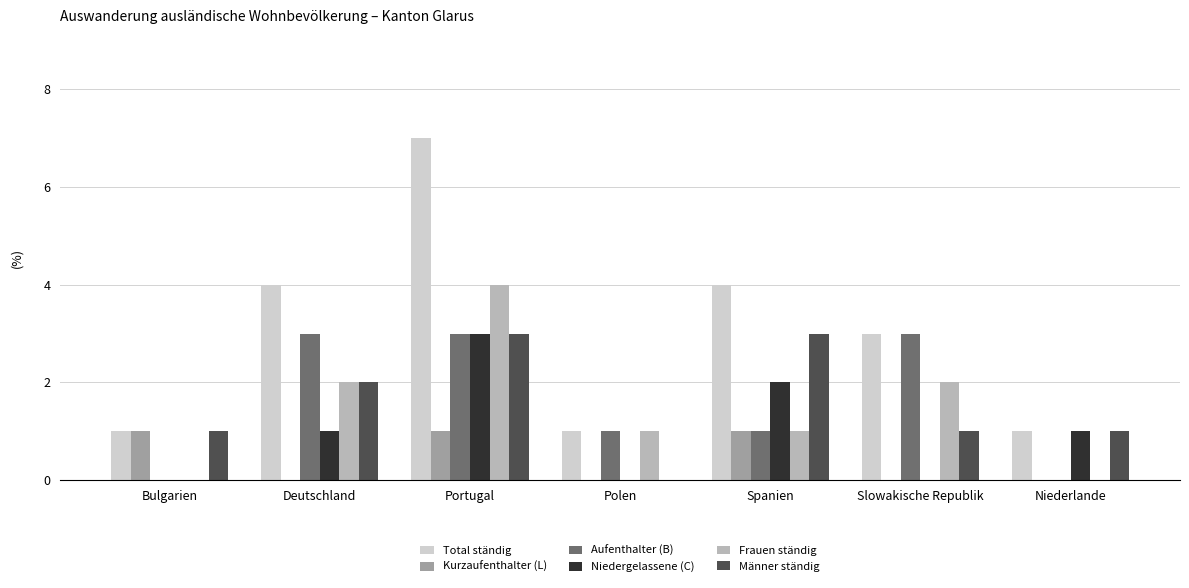

Count the number of data series in this chart.

6